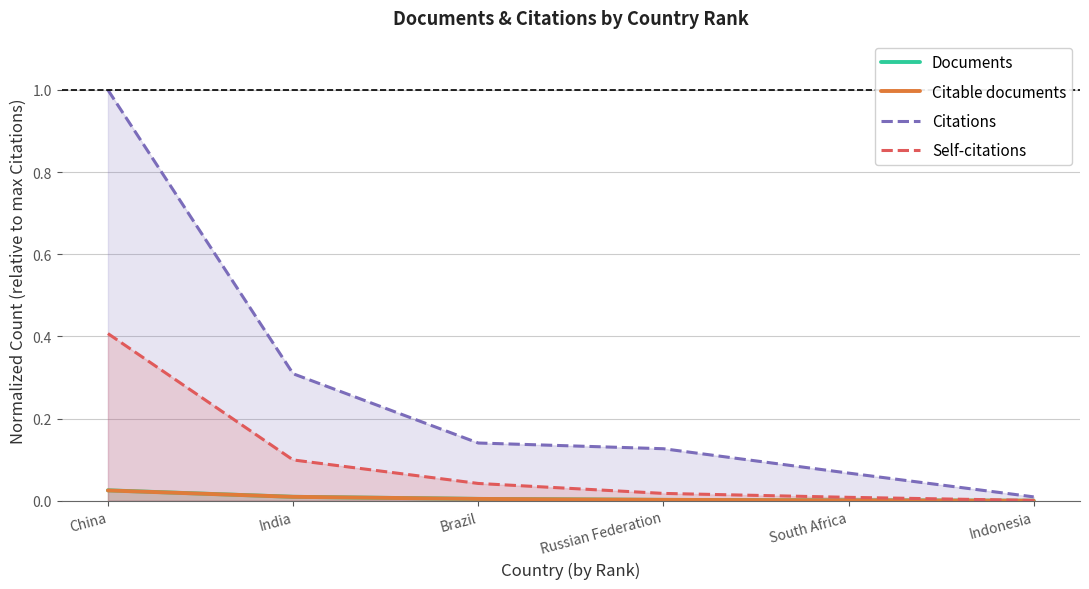

What is the difference between the maximum and minimum values in the Self-citations series?

0.4